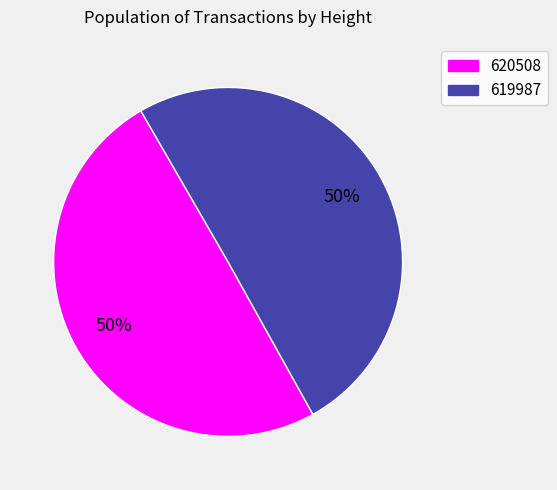

To the nearest percent, what is the combined percentage of 620508 and 619987?

100%